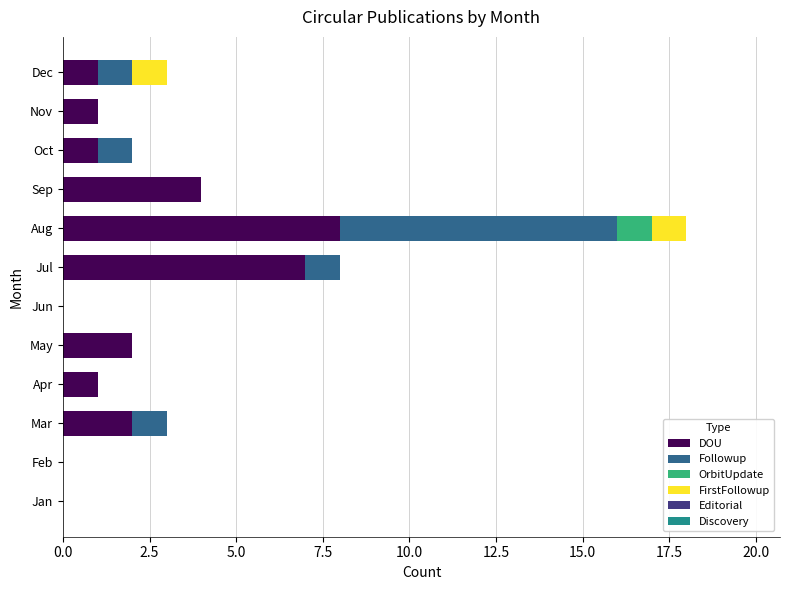

Is it true that DOU equals 2 at Sep?

False